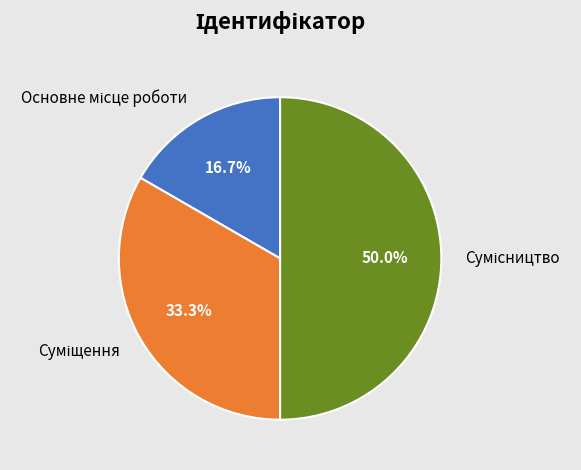

How many segments does this pie chart have?

3